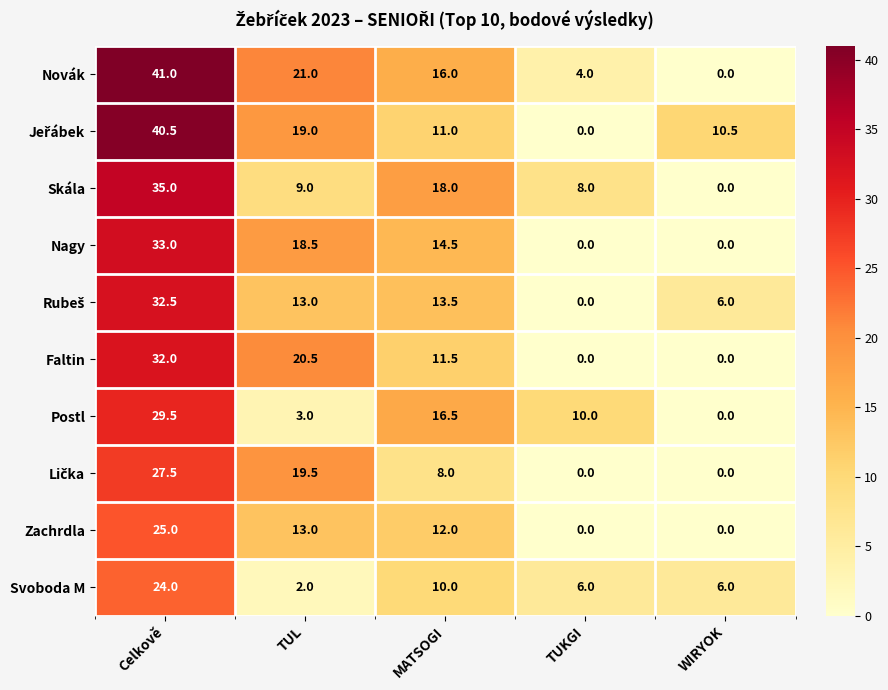

What is the highest value of the Nagy series?

33.0